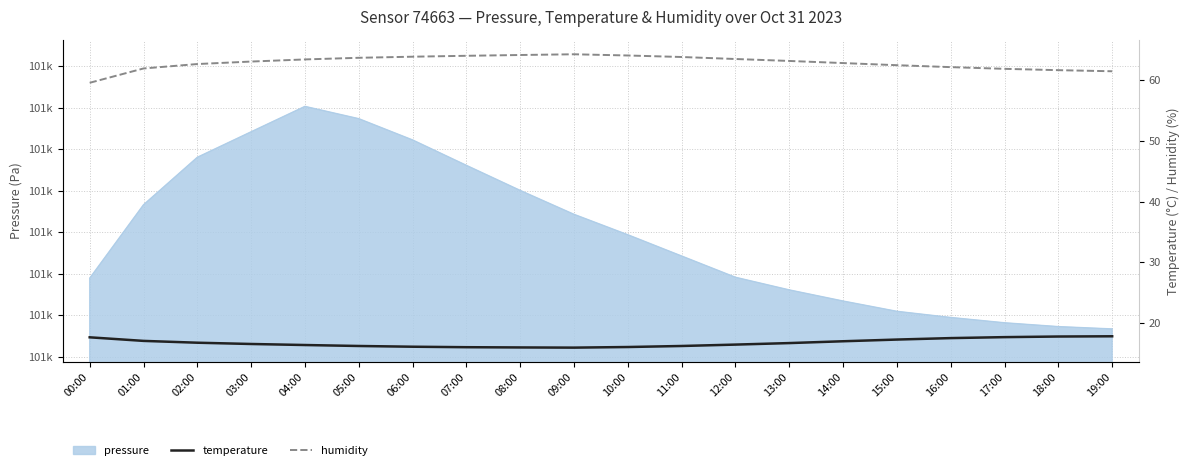

What position from the left is 08:00?

9